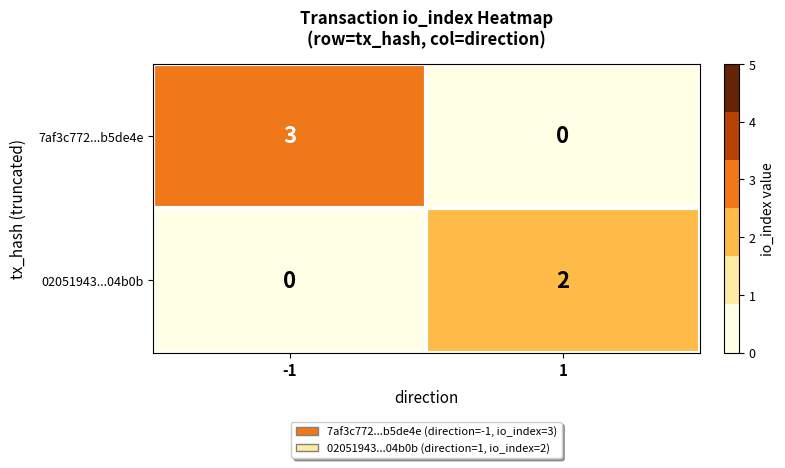

How many values in 02051943...04b0b are above zero?

1